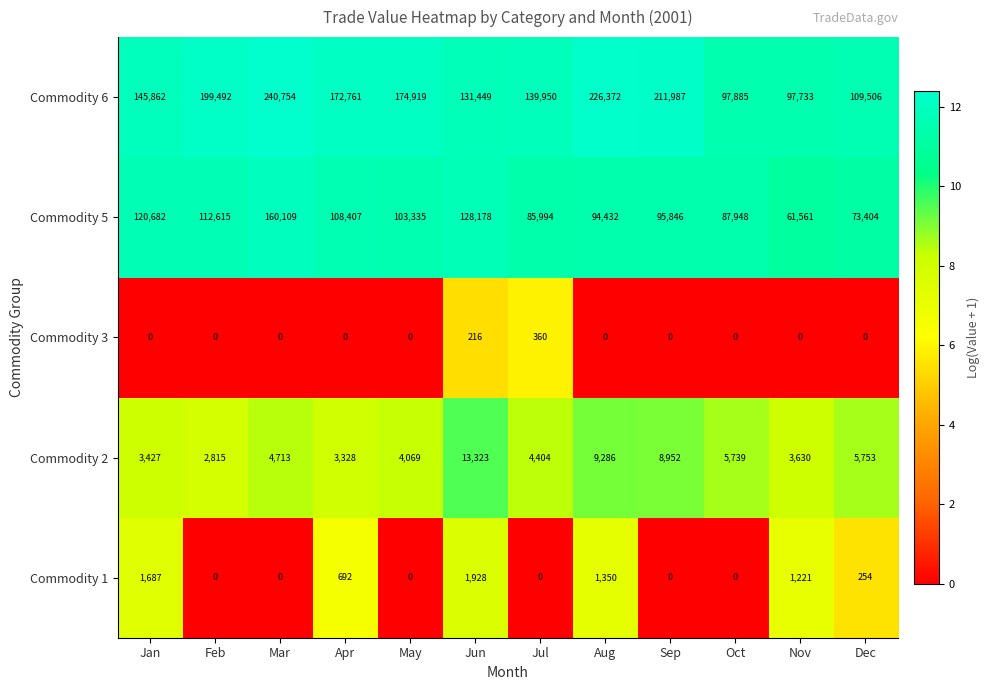

At which label is Commodity 1 closest to 964?

Nov